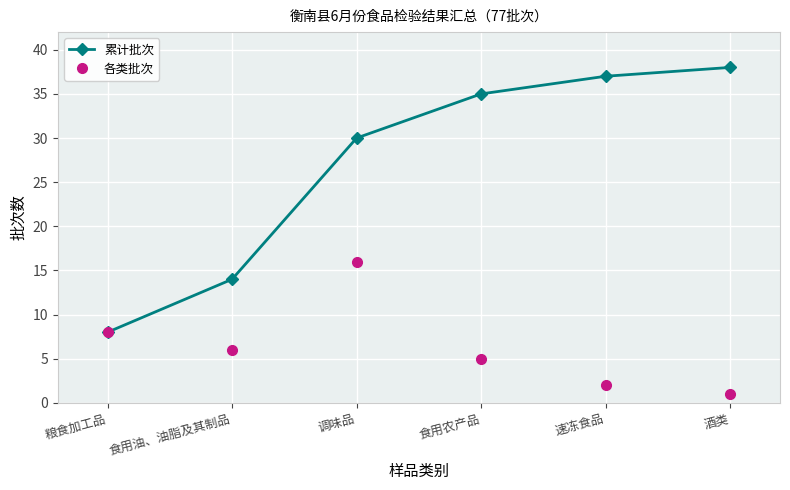

At which category is the sum across all series the highest?

调味品